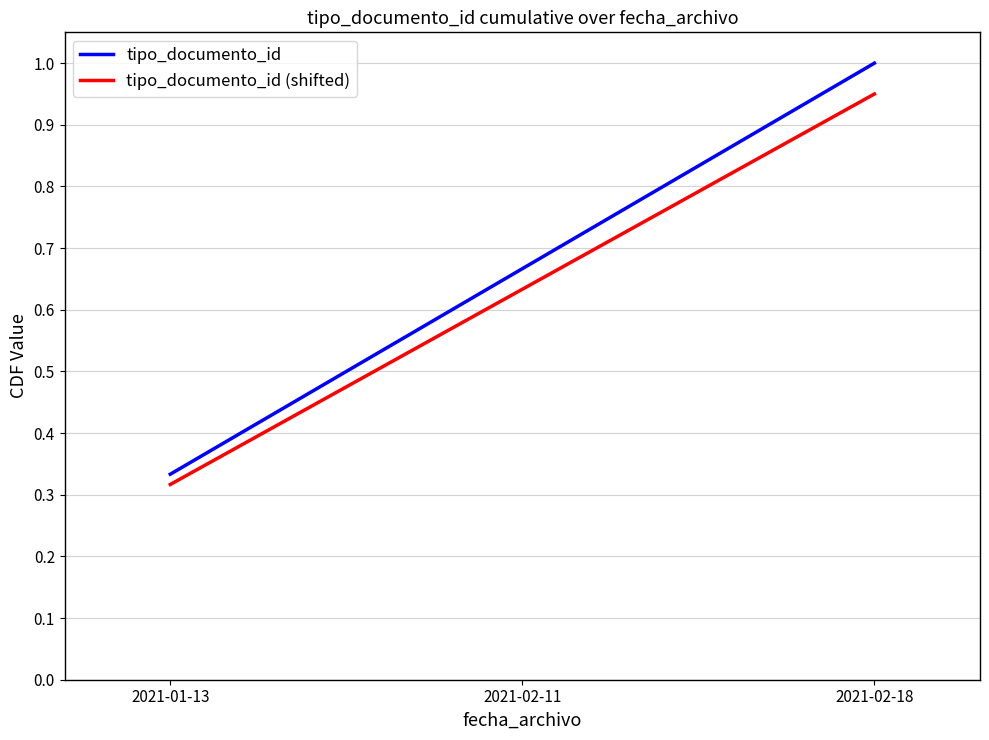

The value of tipo_documento_id at 2021-01-13 is 0.5. True or false?

False